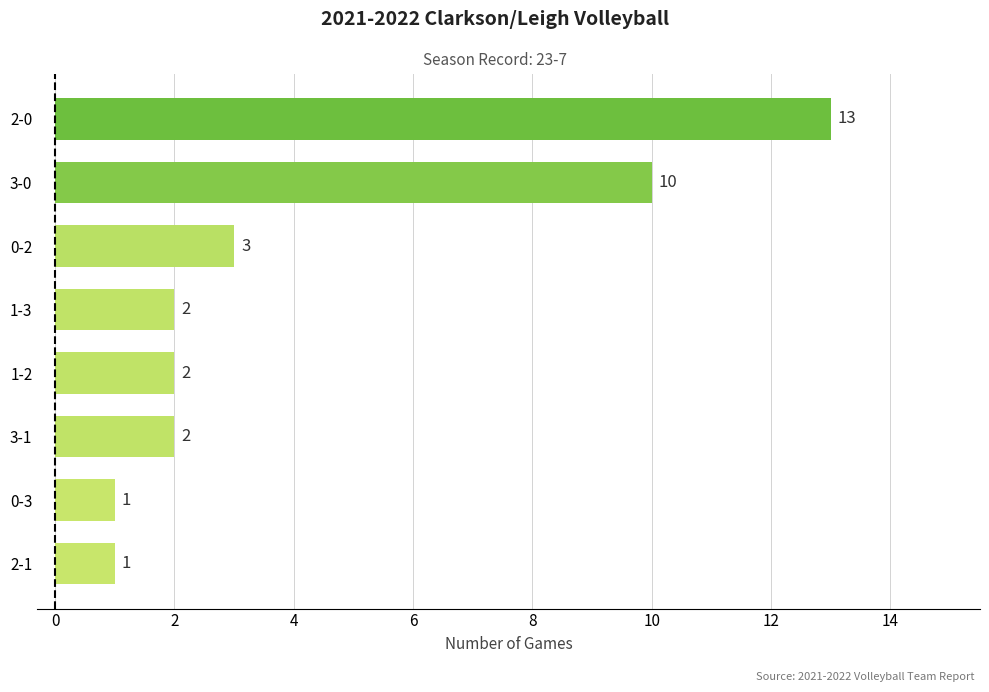

How many bars are there in total?

8